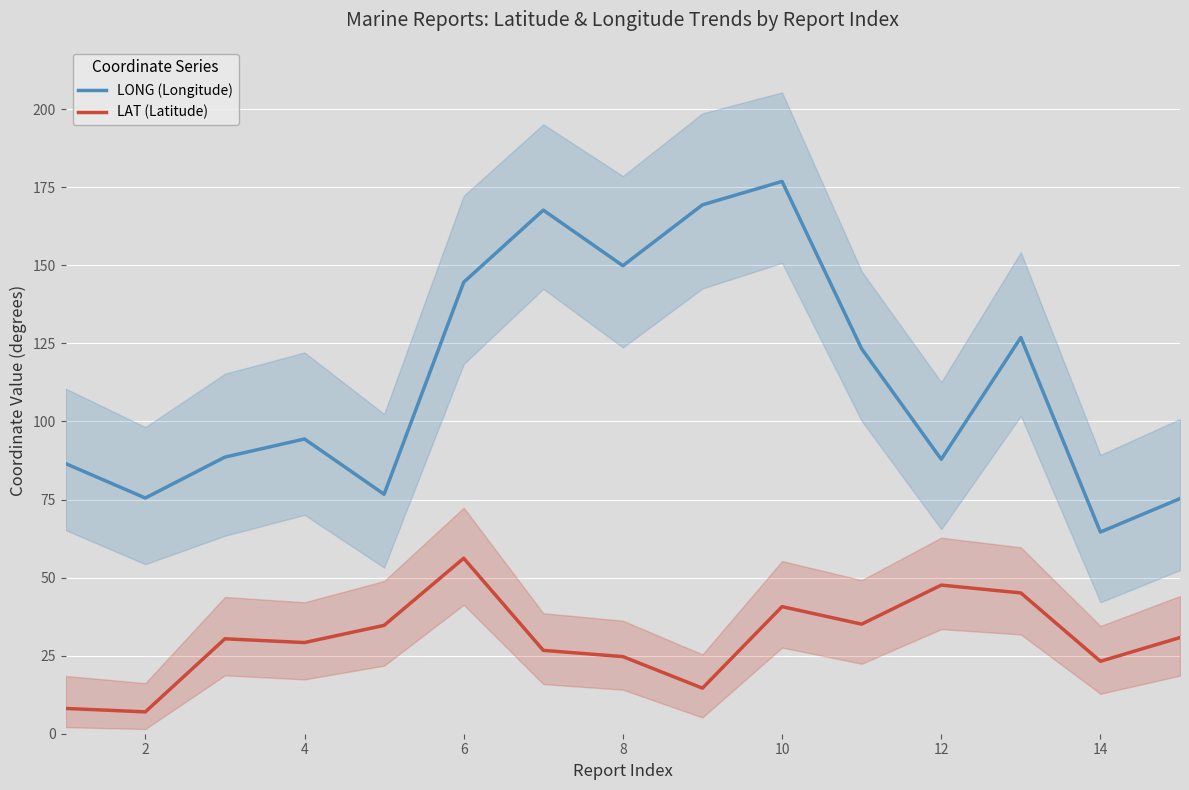

What is the value of the LAT (Latitude) point at the 5th from the left?

34.7